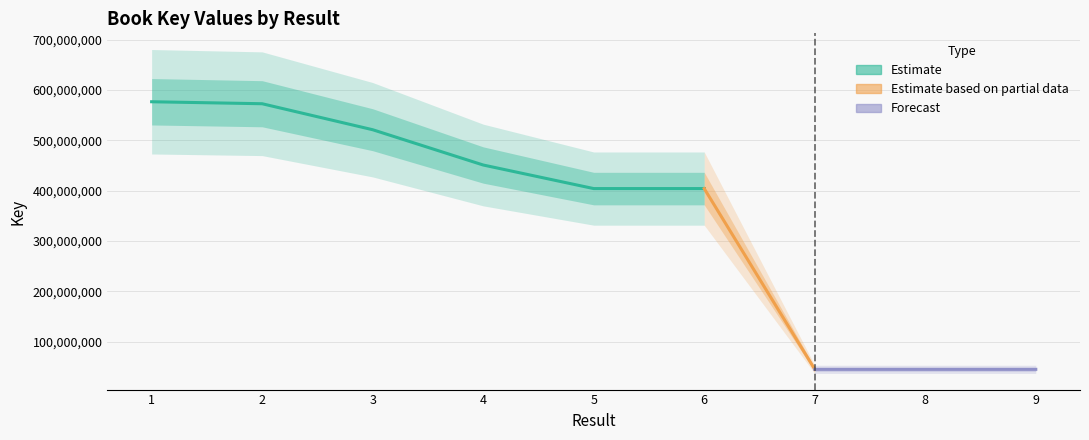

Reading right to left, what are all the values shown in this chart?

44834406	44835141	44835178	404037574	404037676	450874872	520997848	572643511	576585883